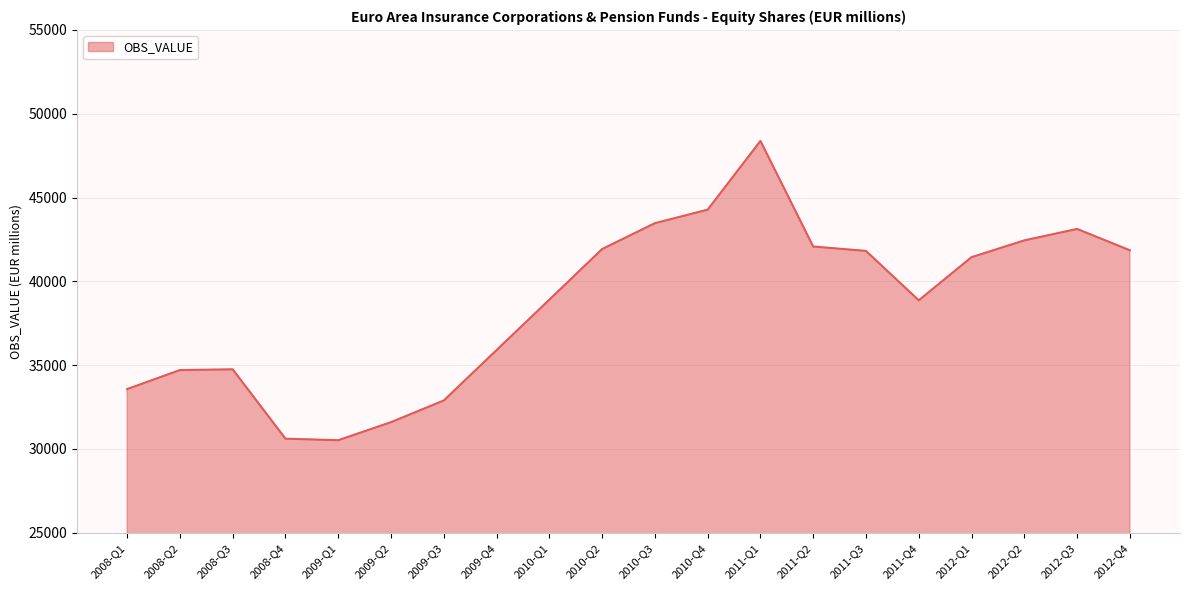

What is the minimum value shown in the chart?

30523.8